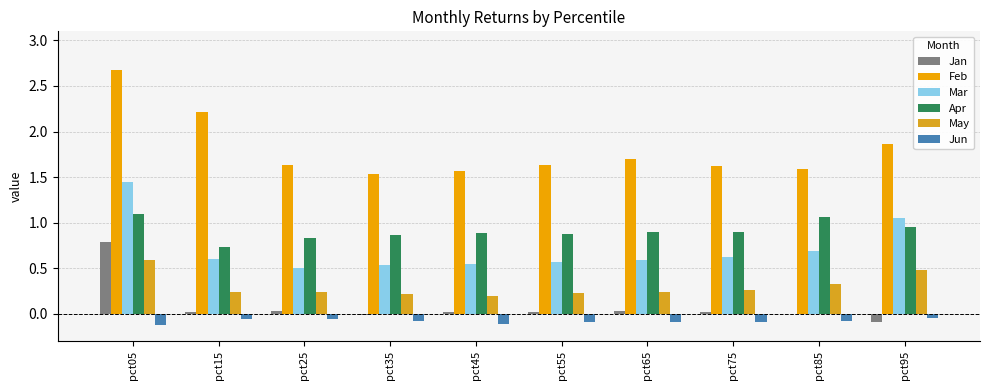

The Mar series shows 1.2 at pct85. True or false?

False